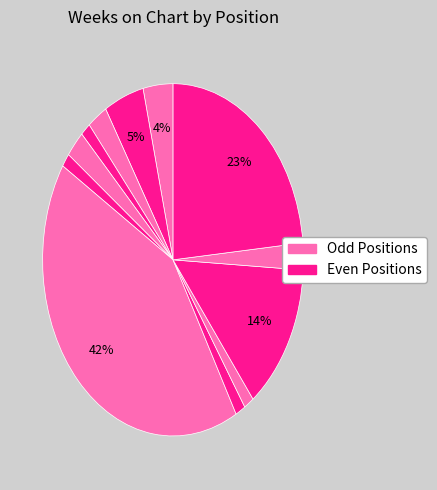

How many slices are in this pie chart?

12